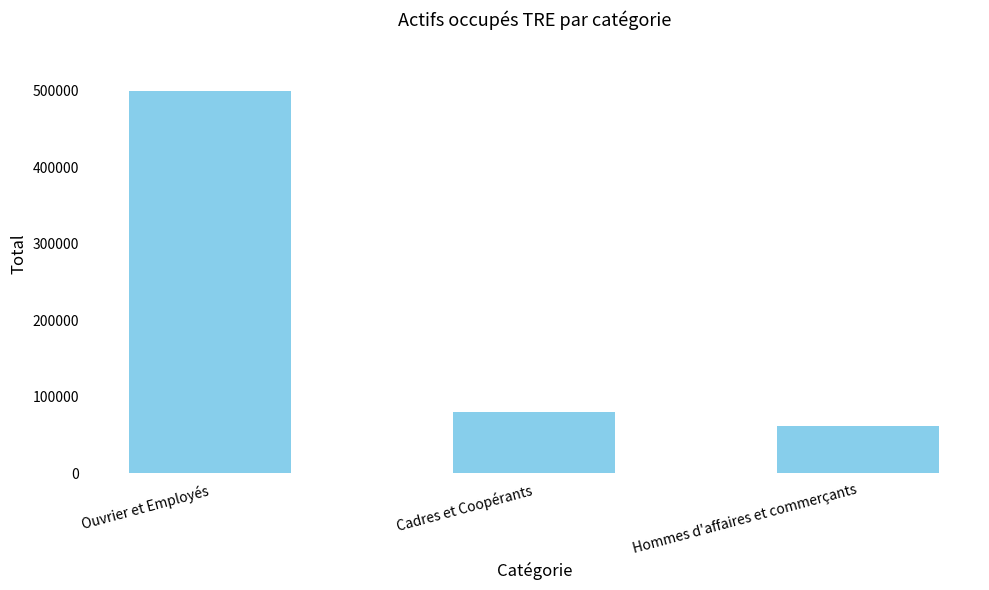

What is the difference between the values at Cadres et Coopérants and Hommes d'affaires et commerçants?

19296